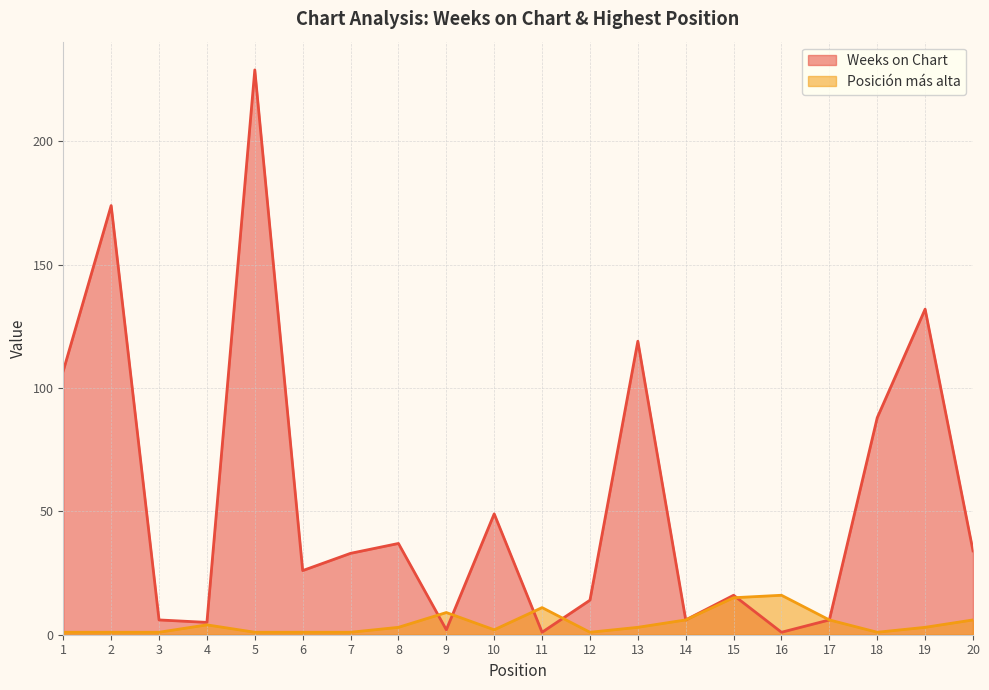

Reading left to right, what are all the values shown in this chart?

Weeks on Chart: 1=107	2=174	3=6	4=5	5=229	6=26	7=33	8=37	9=2	10=49	11=1	12=14	13=119	14=6	15=16	16=1	17=6	18=88	19=132	20=34
Posición más alta: 1=1	2=1	3=1	4=4	5=1	6=1	7=1	8=3	9=9	10=2	11=11	12=1	13=3	14=6	15=15	16=16	17=6	18=1	19=3	20=6